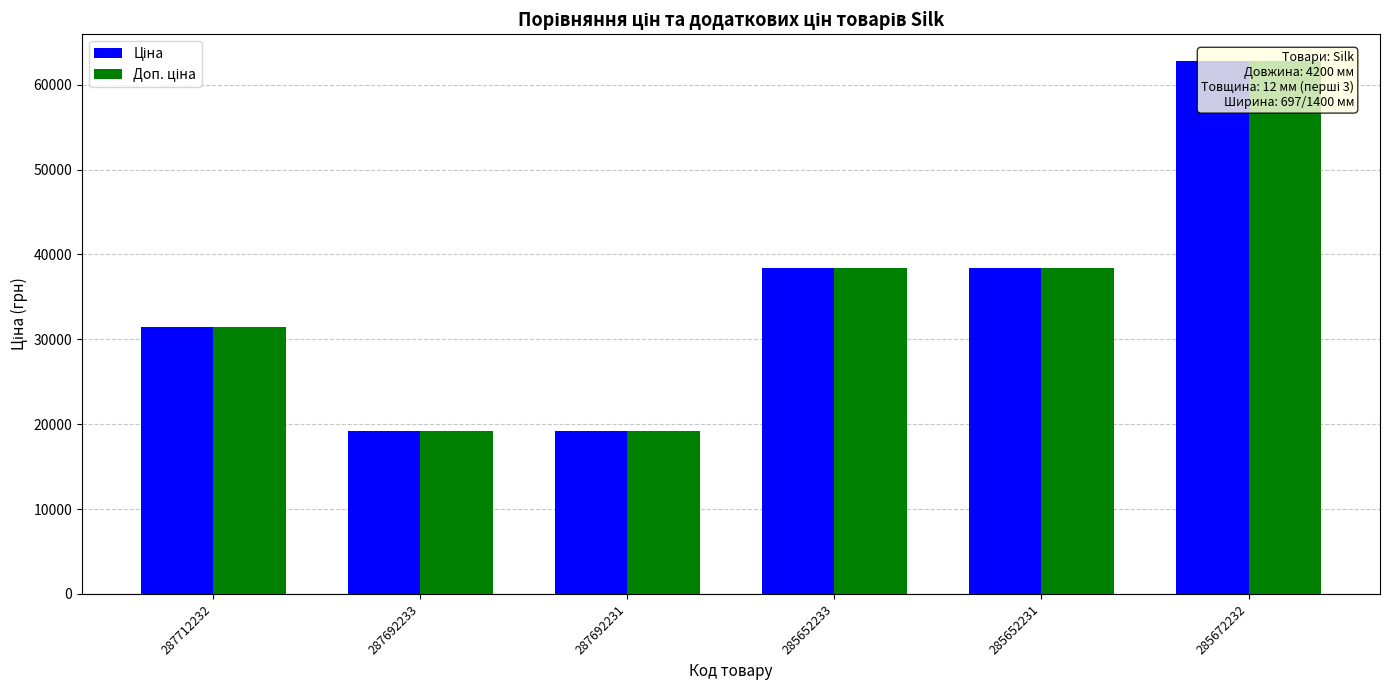

Which has a higher value, 287692233 or 285652233?

285652233